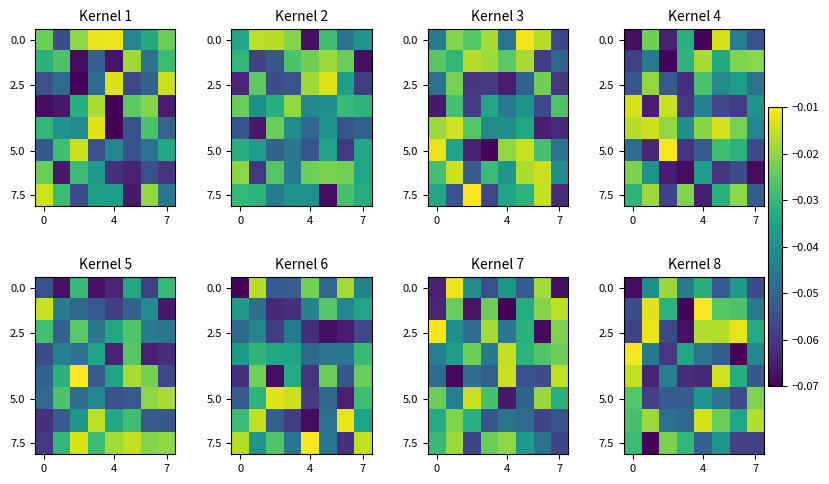

Is it true that 2.5 equals -0.1 at 7?

False